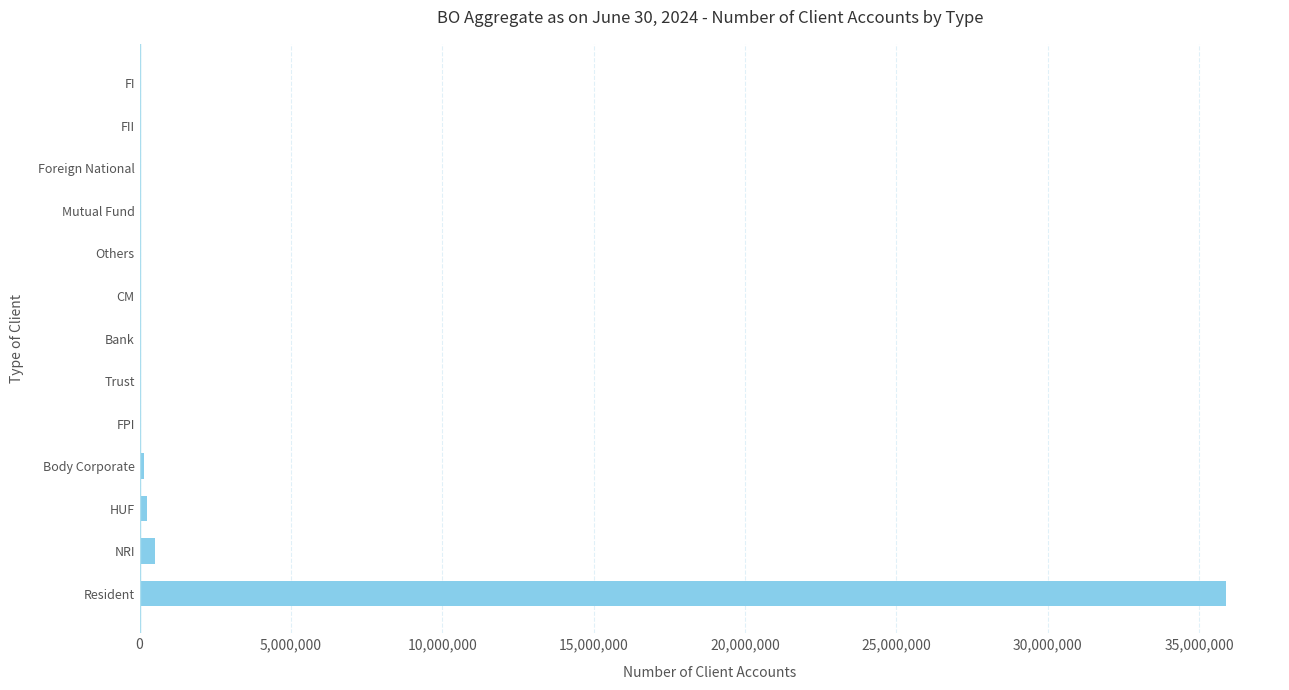

Which has a higher value, Resident or HUF?

Resident